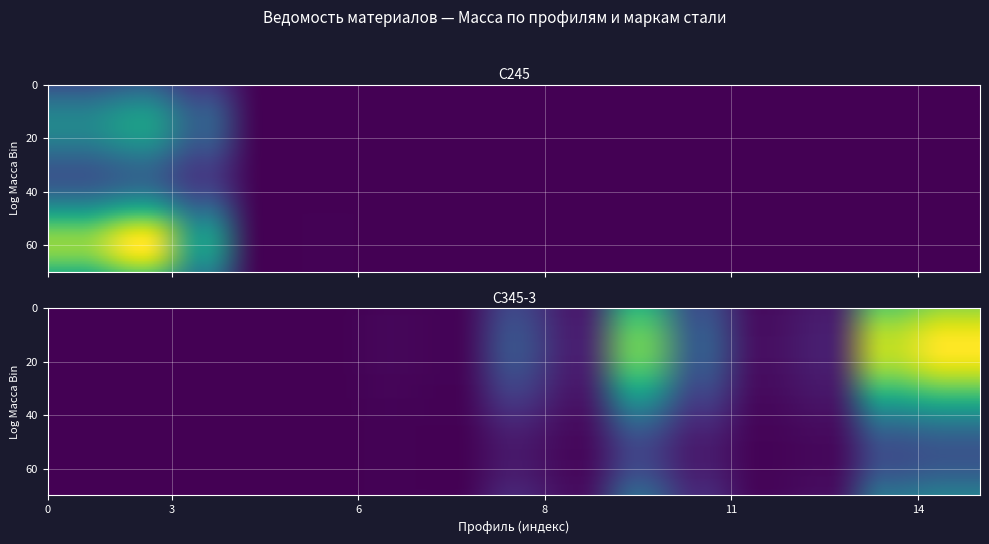

Reading left to right, extract all data points from this chart.

С245: L50X5=3352.0	L70X7=4033.2	Лист 4.0=2216.8	Лист 10.0=3.7	Лист 12.0=22.4	Гнз100X60X4=0.0	Гнз120X80X5=0.0	Гнз120X120X5=0.0	I20Б1=0.0	I20Ш1=0.0	I20K1=0.0	I25Б1=0.0	I25Ш1=0.0	I25K2=0.0	I30Ш1=0.0
С345-3: L50X5=0.0	L70X7=0.0	Лист 4.0=0.0	Лист 10.0=0.0	Лист 12.0=0.0	Гнз100X60X4=592.1	Гнз120X80X5=331.7	Гнз120X120X5=8337.2	I20Б1=2928.8	I20Ш1=25976.8	I20K1=9670.6	I25Б1=1341.1	I25Ш1=2829.9	I25K2=30509.0	I30Ш1=33756.7